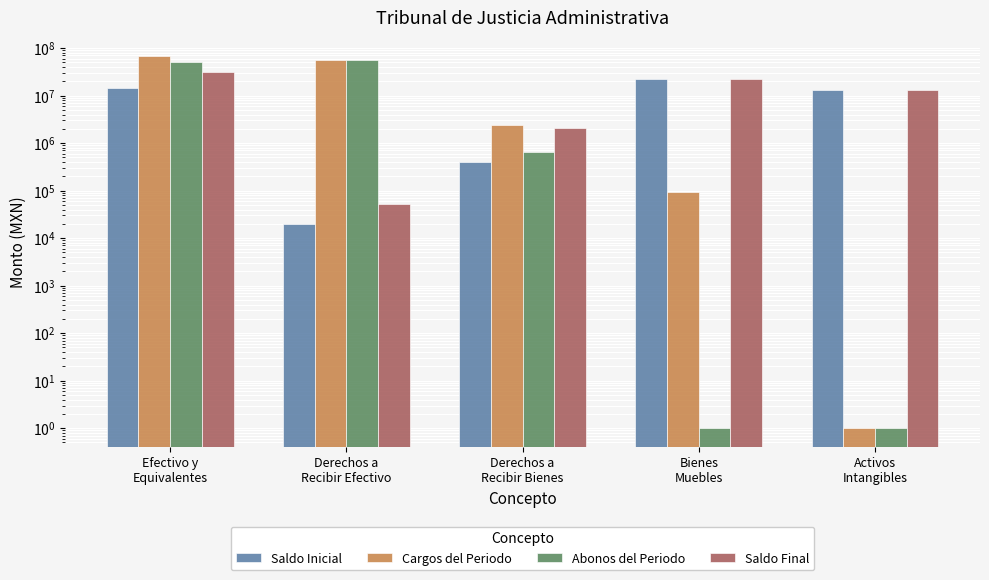

What is the total value across all series at Derechos a
Recibir Bienes?

5548633.5